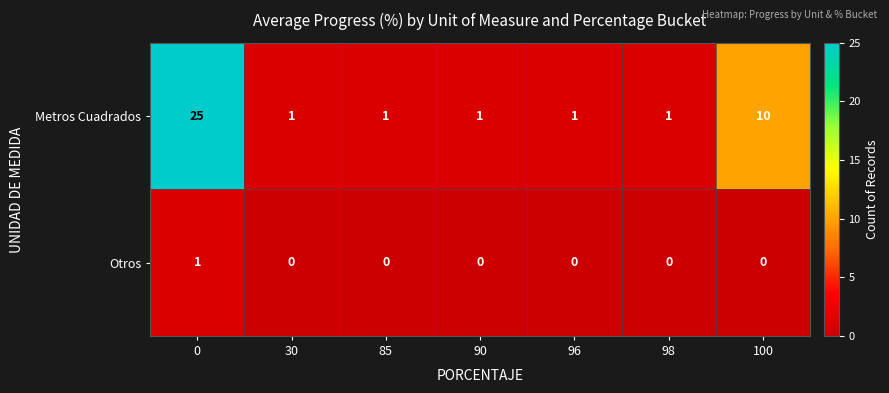

Which series has the widest spread of values?

Metros Cuadrados